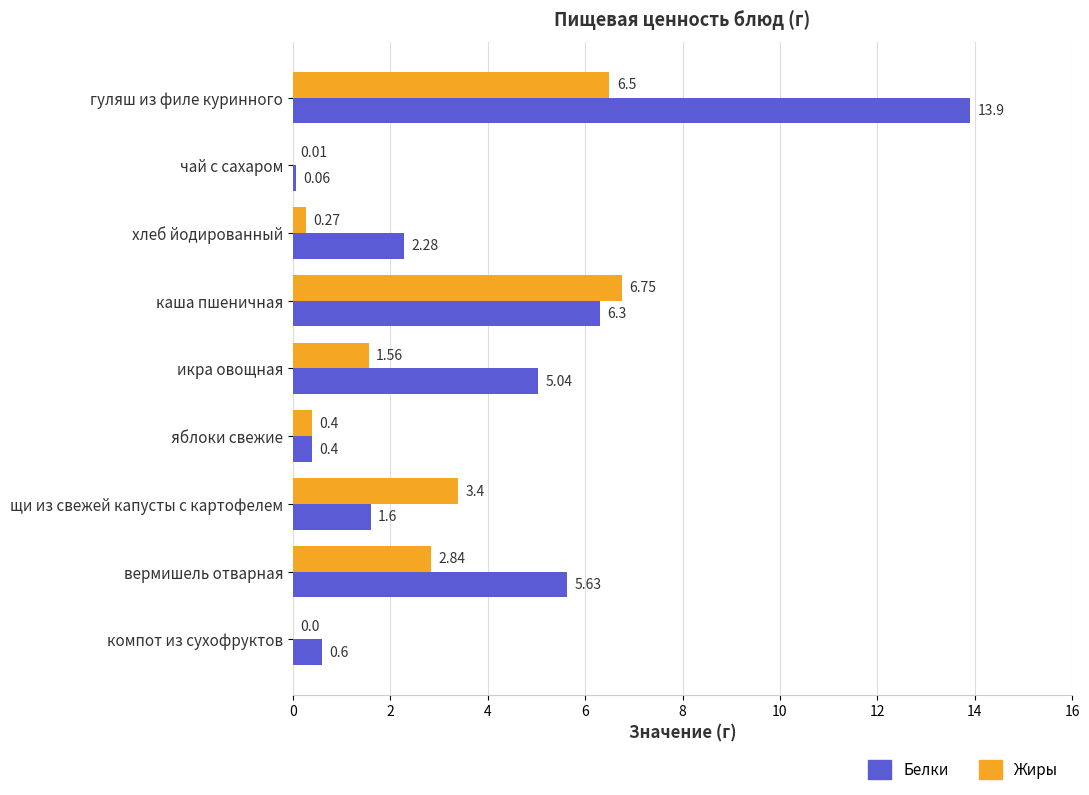

What is the sum of all Жиры values?

21.7